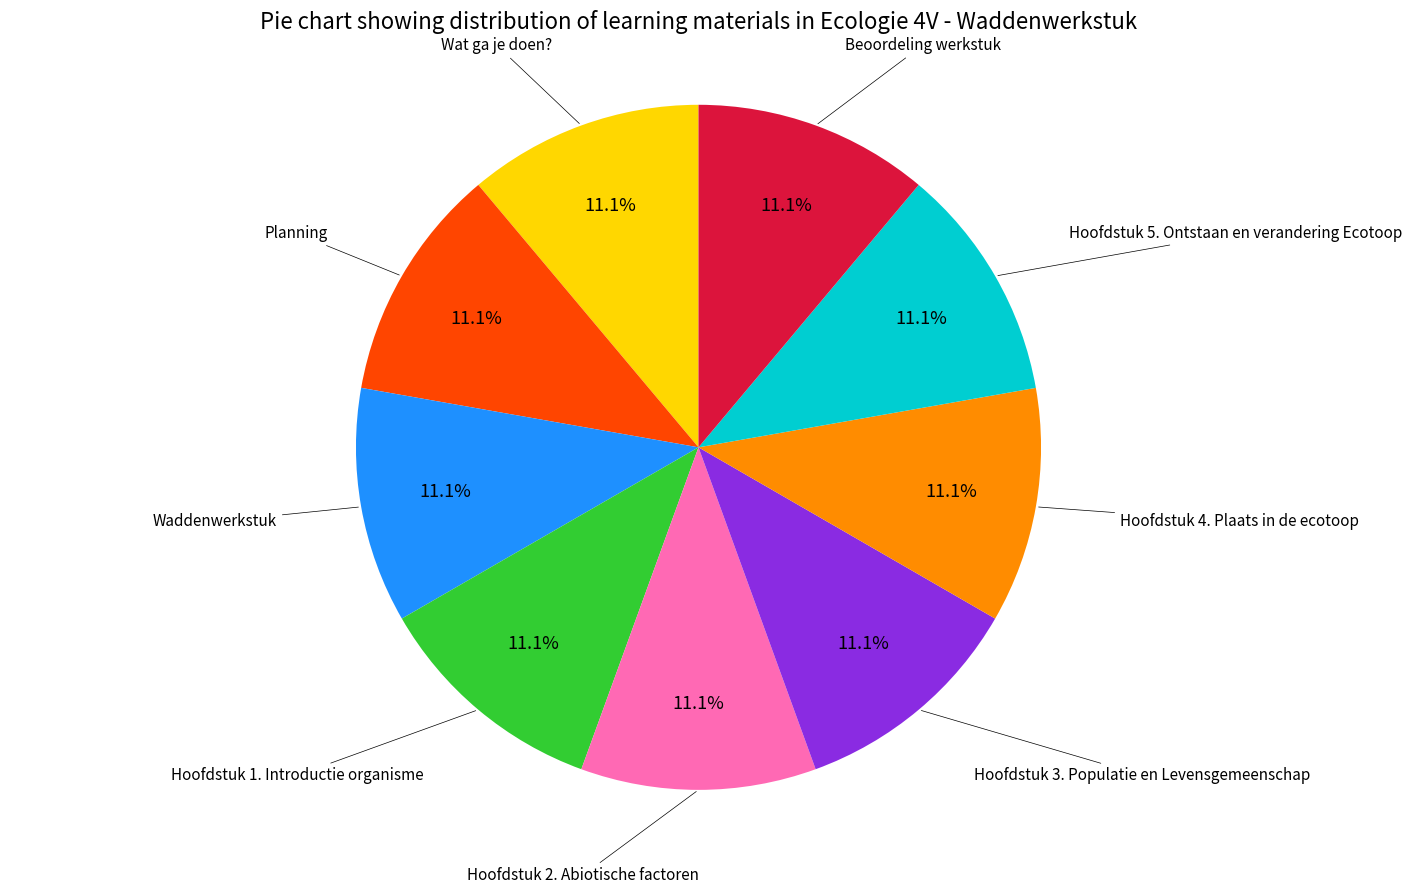

Does any single category account for the majority?

No